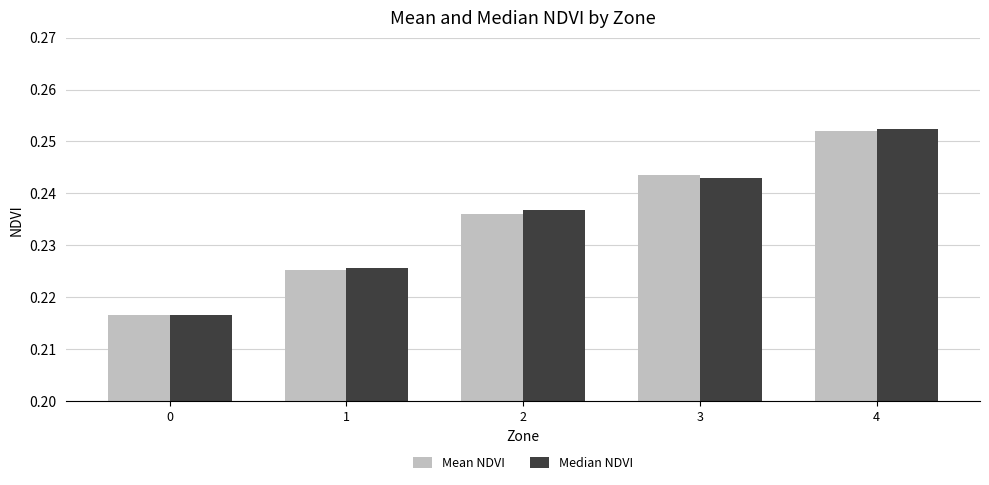

Rank the categories by Mean NDVI value from lowest to highest.

0, 1, 2, 3, 4